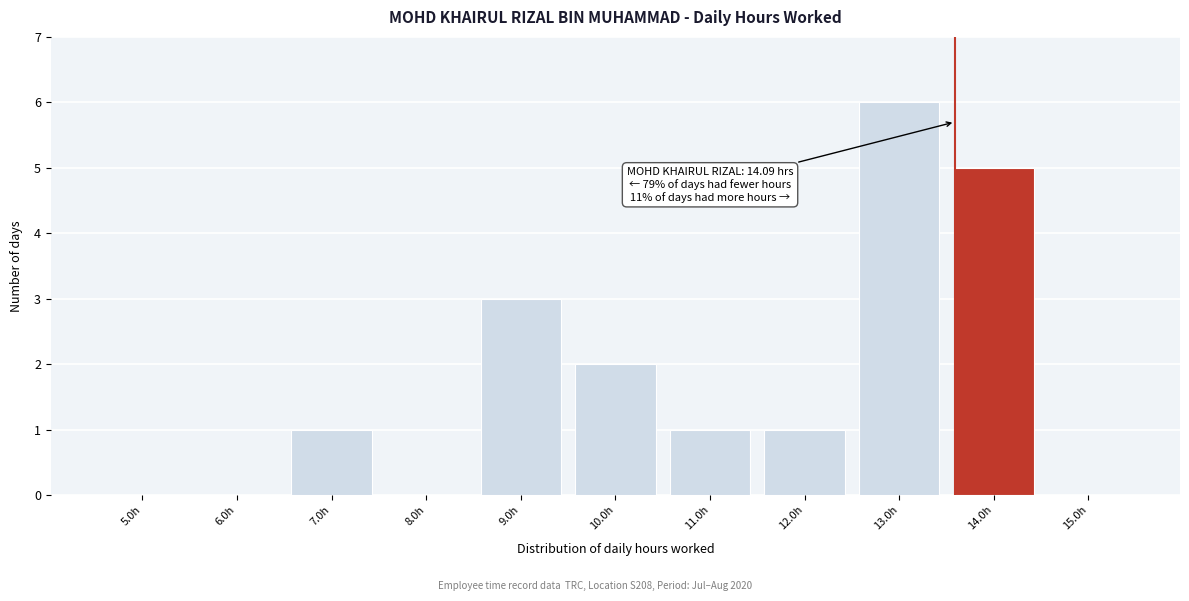

Reading left to right, extract all data points from this chart.

5.0h=0	6.0h=0	7.0h=1	8.0h=0	9.0h=3	10.0h=2	11.0h=1	12.0h=1	13.0h=6	14.0h=5	15.0h=0